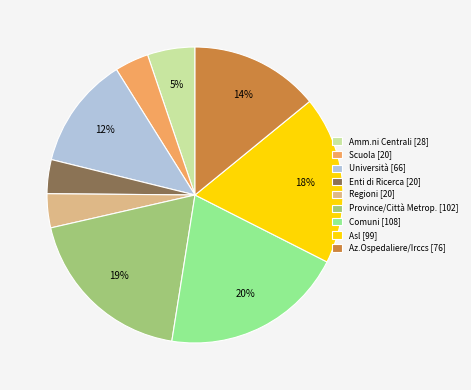

To the nearest percent, what is the difference between the largest and smallest slice percentages?

16%